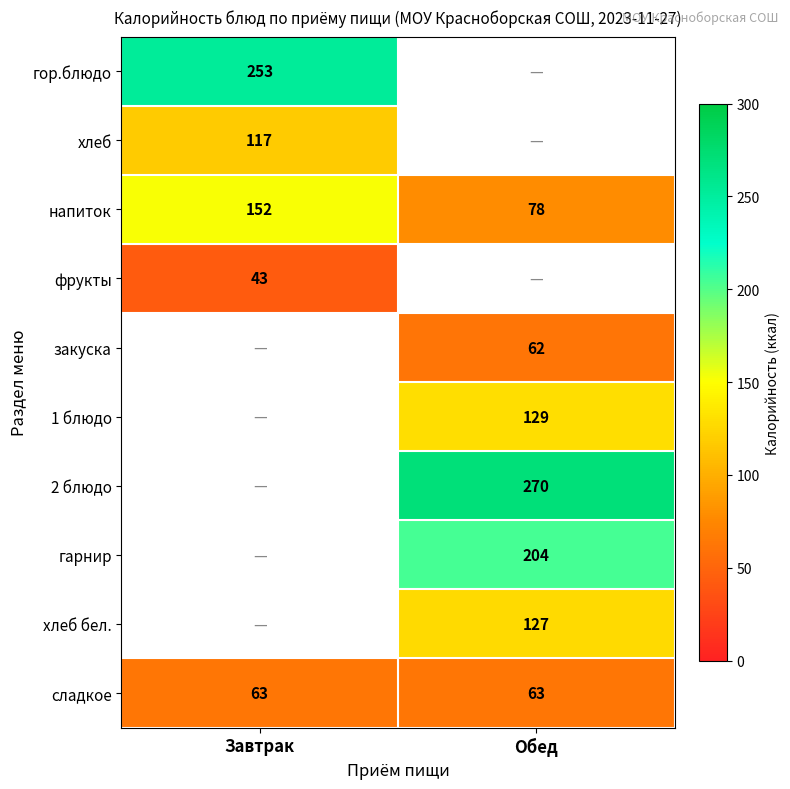

What is the approximate value of напиток at Завтрак, to the nearest 5?

150